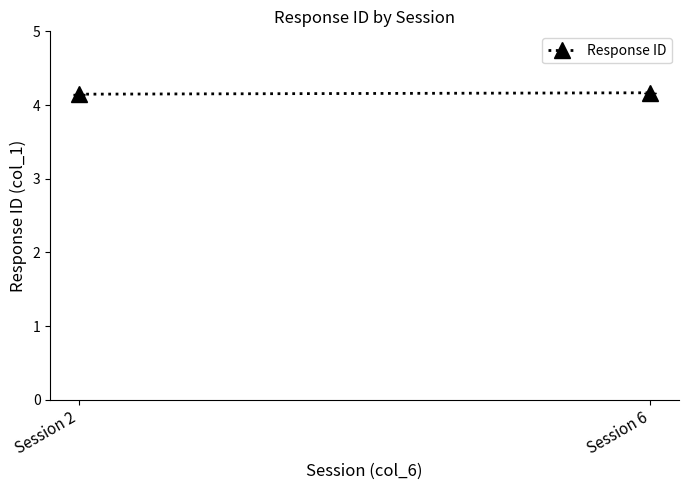

Reading left to right, what are all the values shown in this chart?

4.1	4.2